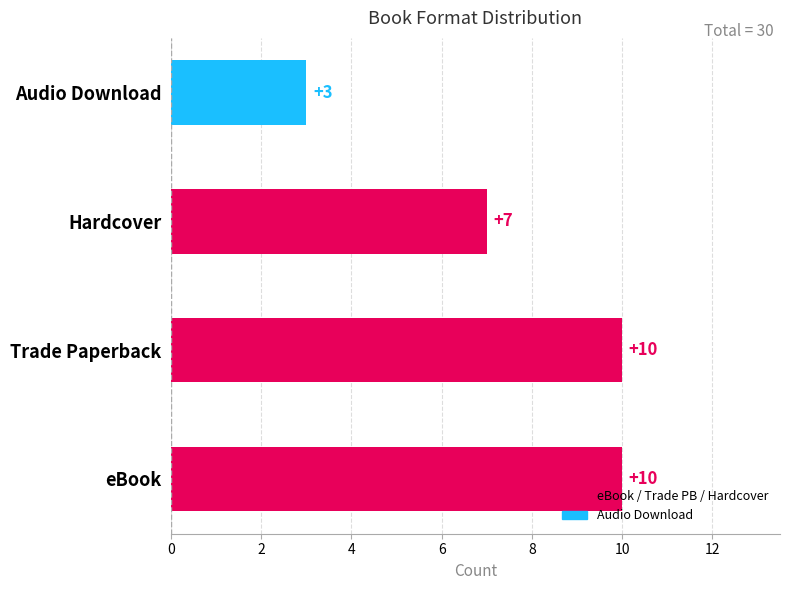

Does the chart contain any negative values?

No